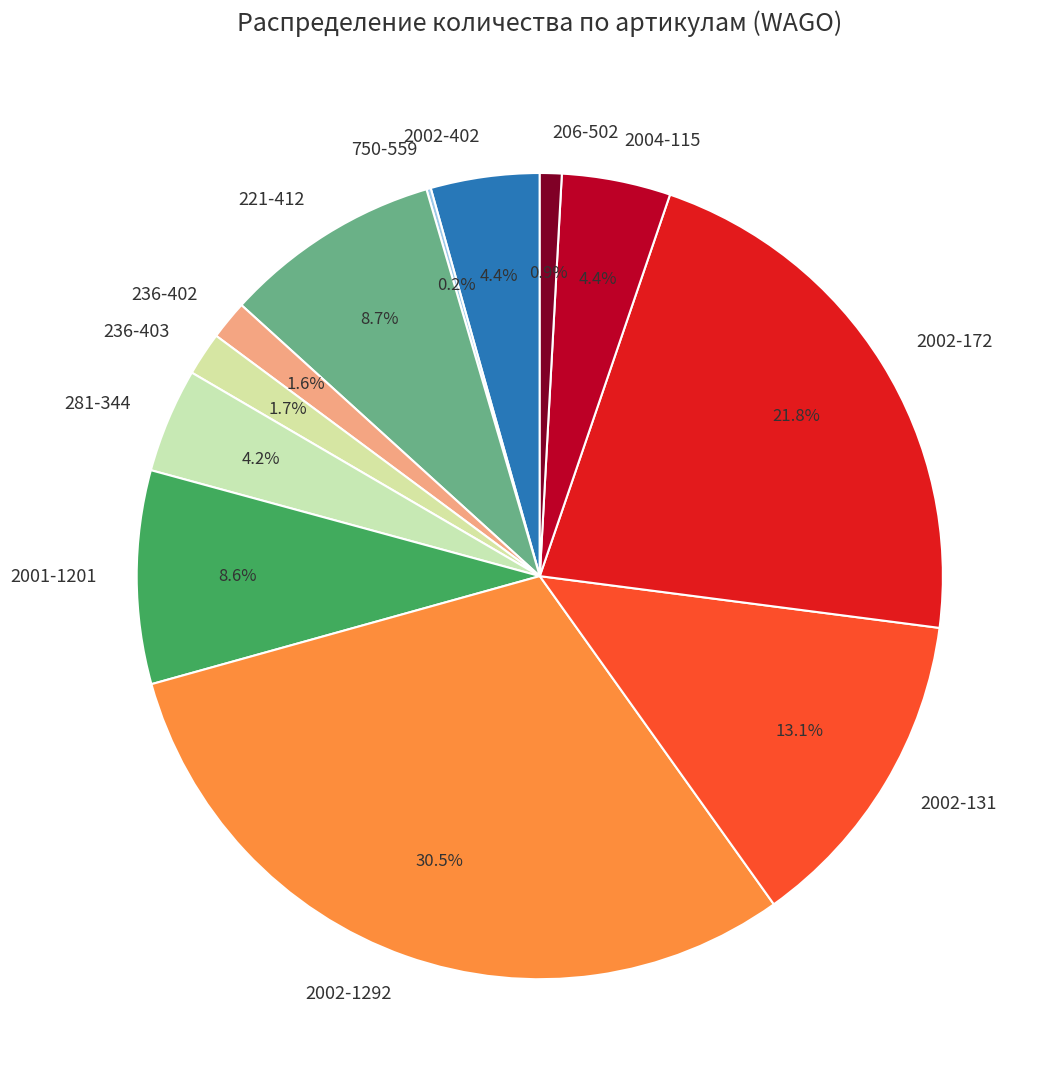

What is the largest slice in the pie chart?

2002-1292